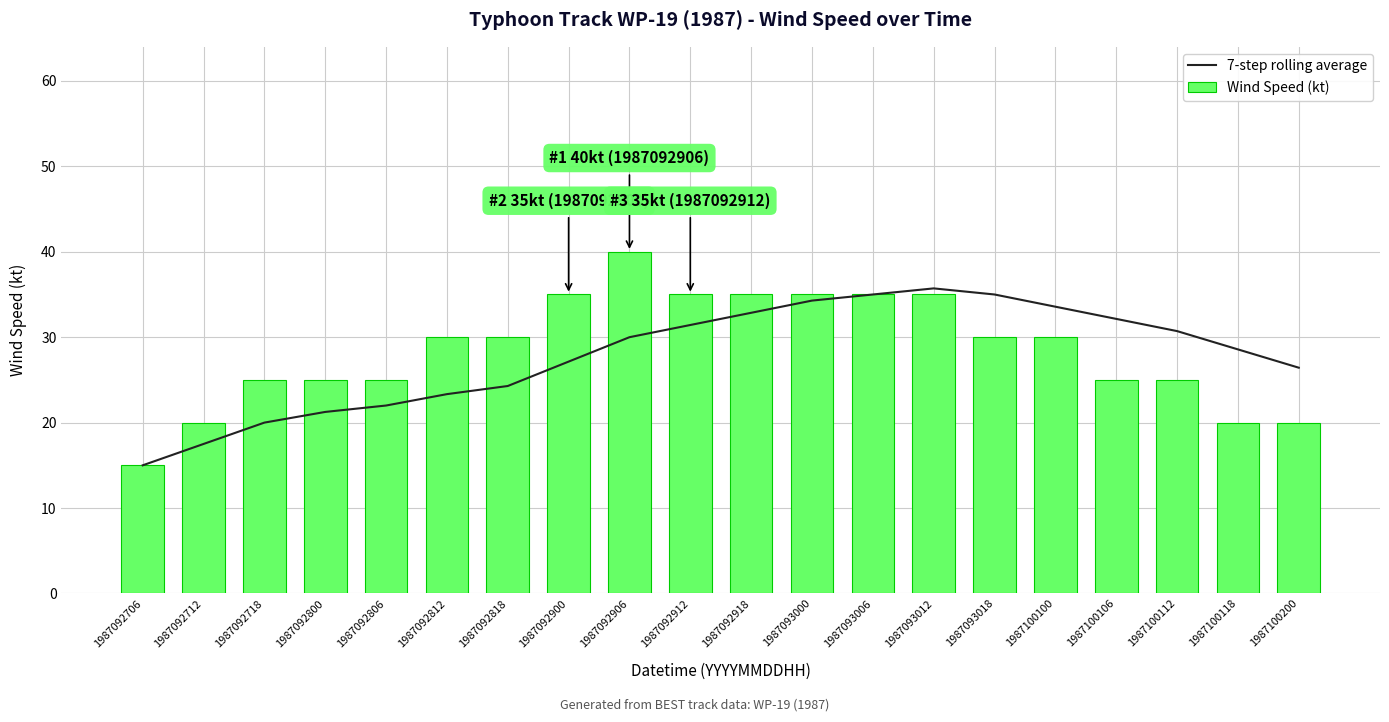

What is the highest value of the 7-step rolling average series?

35.7